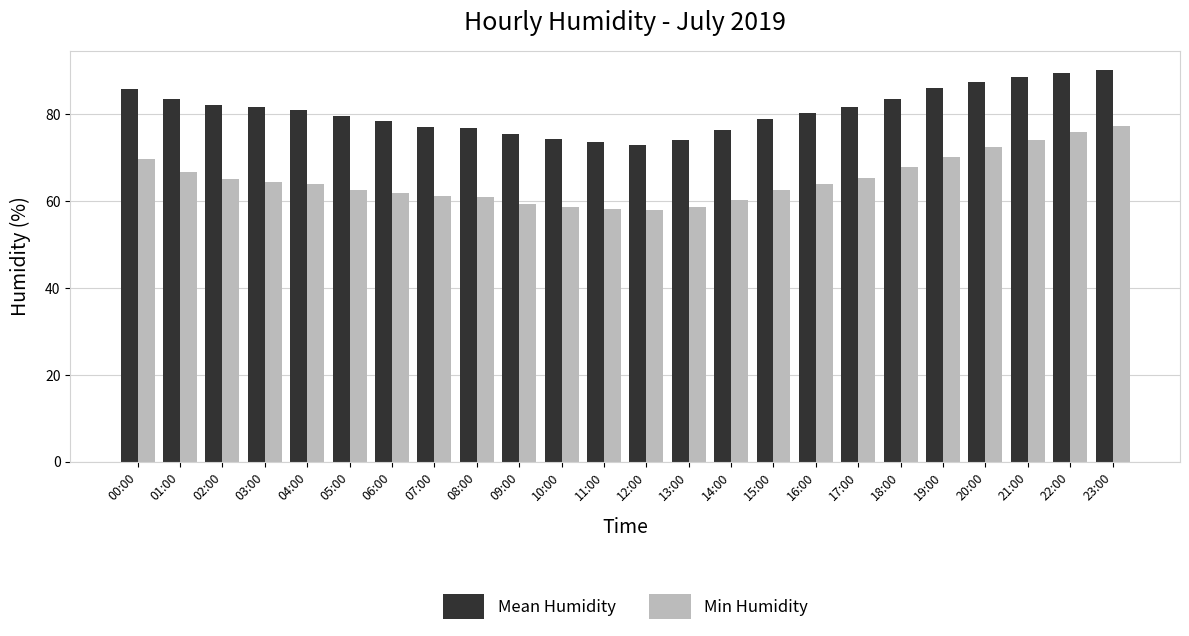

Between 00:00 and 06:00, which series saw the biggest shift?

Min Humidity